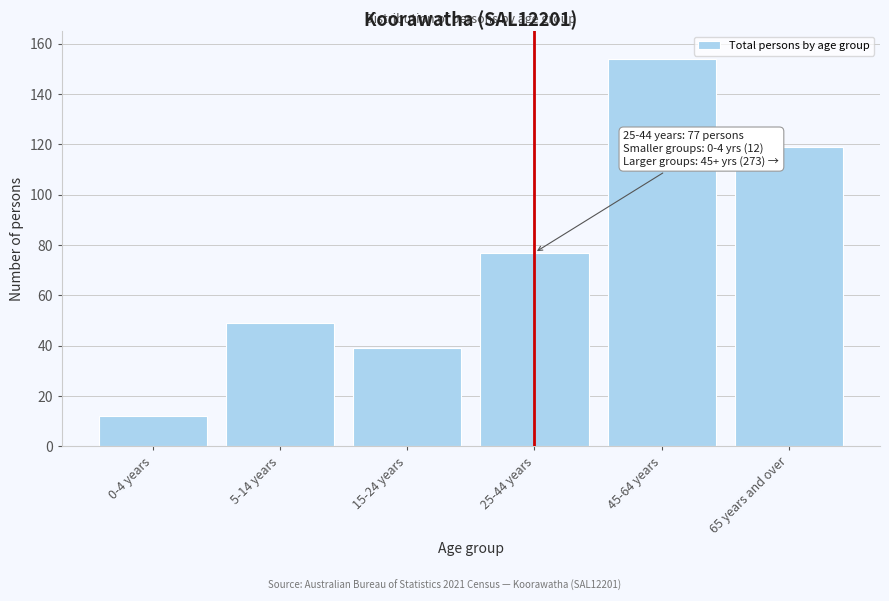

Reading left to right, extract all data points from this chart.

0-4 years=12	5-14 years=49	15-24 years=39	25-44 years=77	45-64 years=154	65 years and over=119